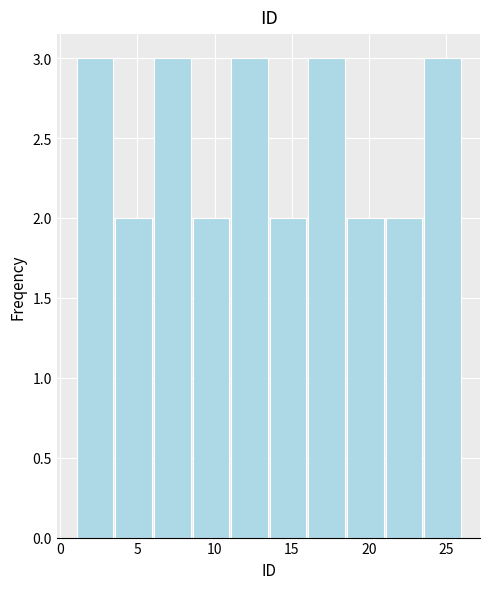

Reading left to right, list every bar in this chart as the range it spans on the x-axis followed by its height. The values are not printed on the chart, so give them approximately, as read against the axis.

1.0 to 3.5: 3
3.5 to 6.0: 2
6.0 to 8.5: 3
8.5 to 11.0: 2
11.0 to 13.5: 3
13.5 to 16.0: 2
16.0 to 18.5: 3
18.5 to 21.0: 2
21.0 to 23.5: 2
23.5 to 26.0: 3